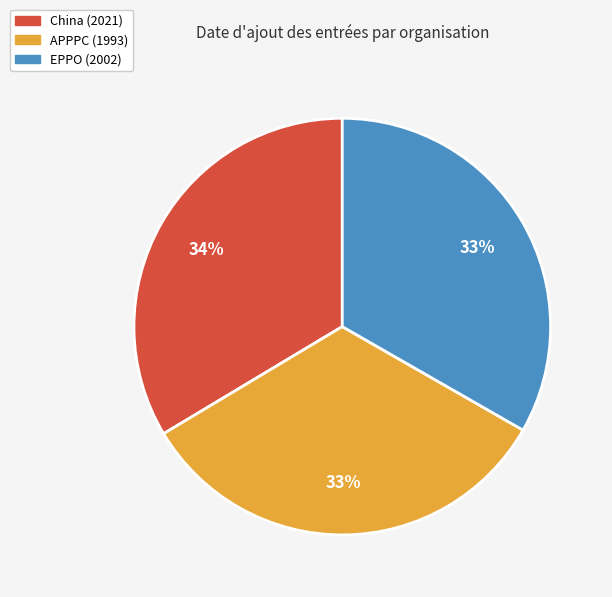

What is the ratio of the value at China to the value at APPPC?

1.0